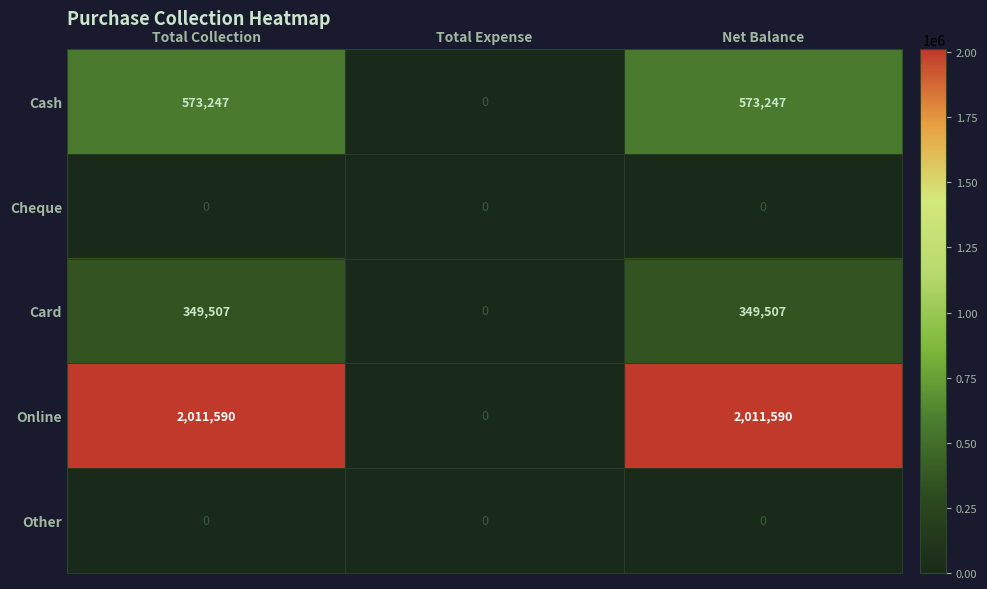

Reading left to right, list all the values displayed in this chart.

Cash: Total Collection=573247	Total Expense=0	Net Balance=573247
Cheque: Total Collection=0	Total Expense=0	Net Balance=0
Card: Total Collection=349507	Total Expense=0	Net Balance=349507
Online: Total Collection=2011590	Total Expense=0	Net Balance=2011590
Other: Total Collection=0	Total Expense=0	Net Balance=0